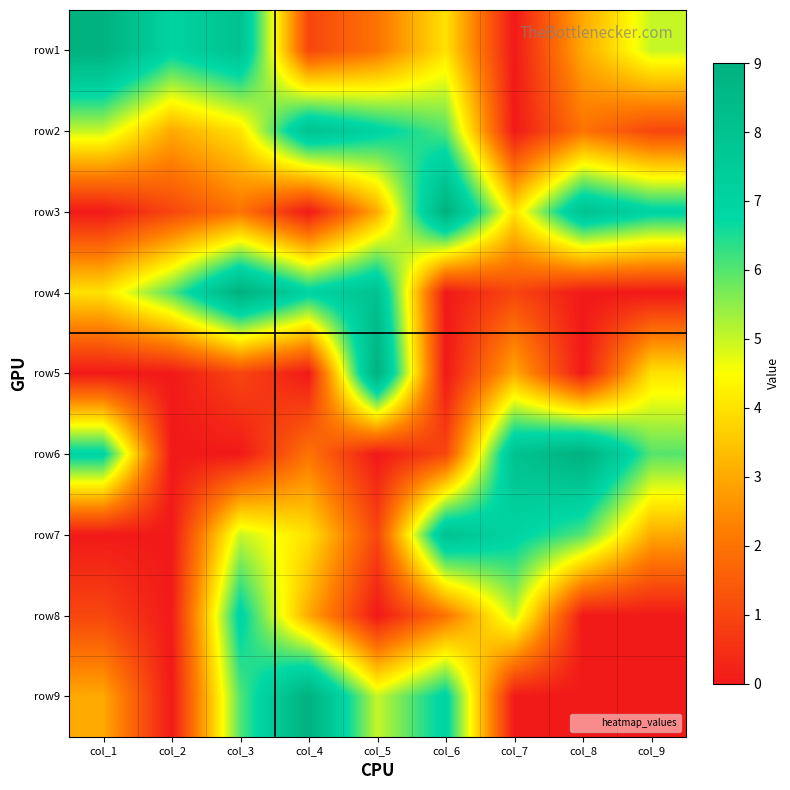

Reading right to left, transcribe all the data shown in this chart.

row1: col_9=5	col_8=3	col_7=0	col_6=4	col_5=2	col_4=1	col_3=8	col_2=7	col_1=9
row2: col_9=1	col_8=2	col_7=0	col_6=6	col_5=7	col_4=8	col_3=4	col_2=3	col_1=5
row3: col_9=7	col_8=8	col_7=4	col_6=9	col_5=3	col_4=0	col_3=2	col_2=1	col_1=0
row4: col_9=0	col_8=0	col_7=1	col_6=0	col_5=8	col_4=7	col_3=9	col_2=6	col_1=4
row5: col_9=4	col_8=0	col_7=3	col_6=0	col_5=9	col_4=0	col_3=1	col_2=0	col_1=0
row6: col_9=6	col_8=9	col_7=8	col_6=1	col_5=0	col_4=2	col_3=0	col_2=0	col_1=7
row7: col_9=3	col_8=6	col_7=7	col_6=8	col_5=1	col_4=4	col_3=5	col_2=0	col_1=0
row8: col_9=0	col_8=0	col_7=5	col_6=2	col_5=0	col_4=3	col_3=7	col_2=0	col_1=1
row9: col_9=0	col_8=0	col_7=0	col_6=7	col_5=5	col_4=9	col_3=6	col_2=0	col_1=3